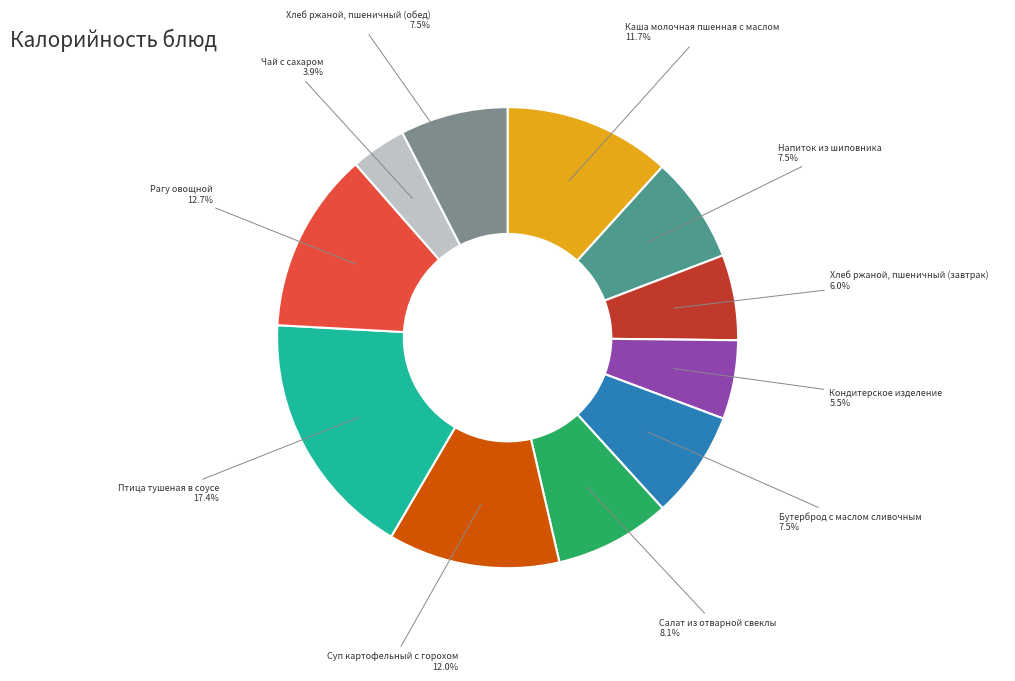

Combined, what portion of the pie is Суп картофельный с горохом and Птица тушеная в соусе?

29.5%